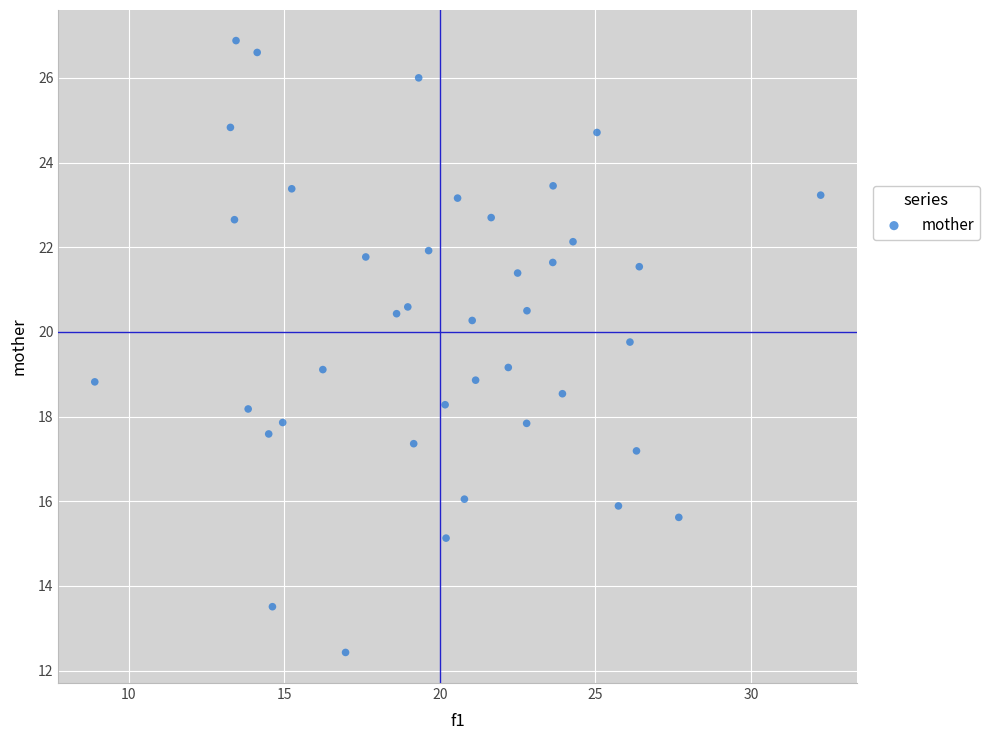

What is the range of X values (max minus min)?

23.3